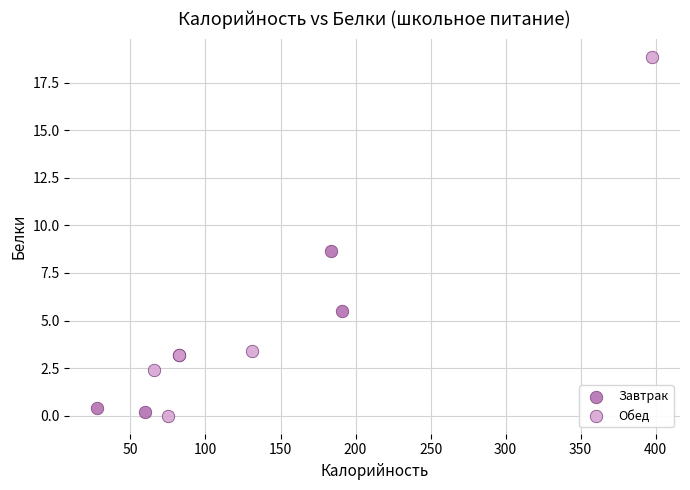

Which series reaches the maximum Y coordinate?

Обед